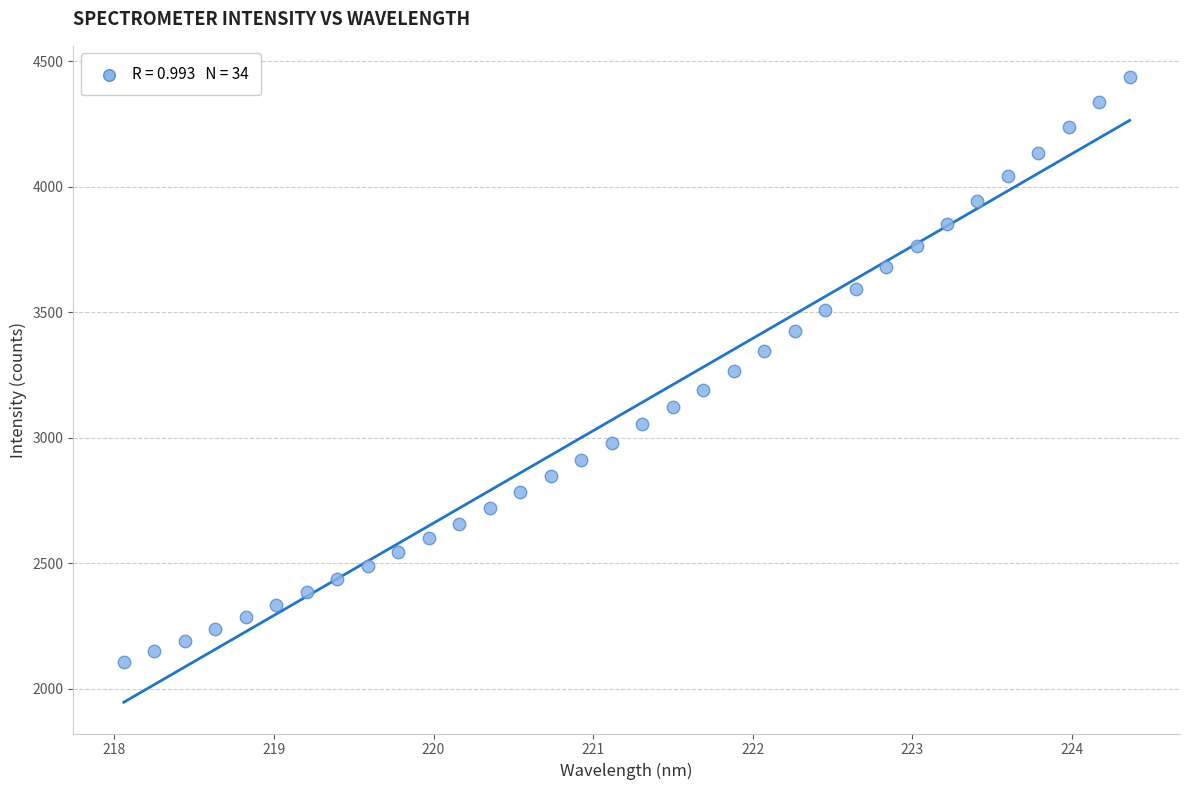

What is the range of X values (max minus min)?

6.3